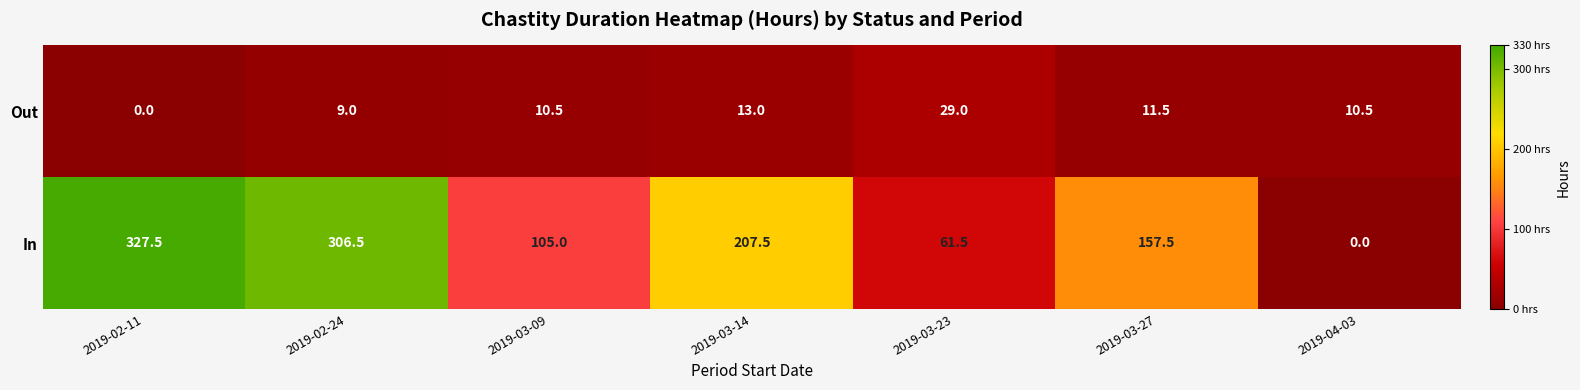

What is the greatest value displayed?

327.5